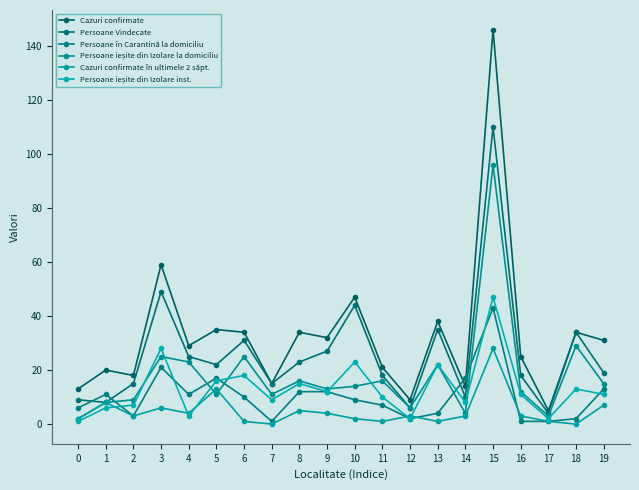

Read the Persoane ieșite din Izolare inst. value at 7, to the nearest 5.

10